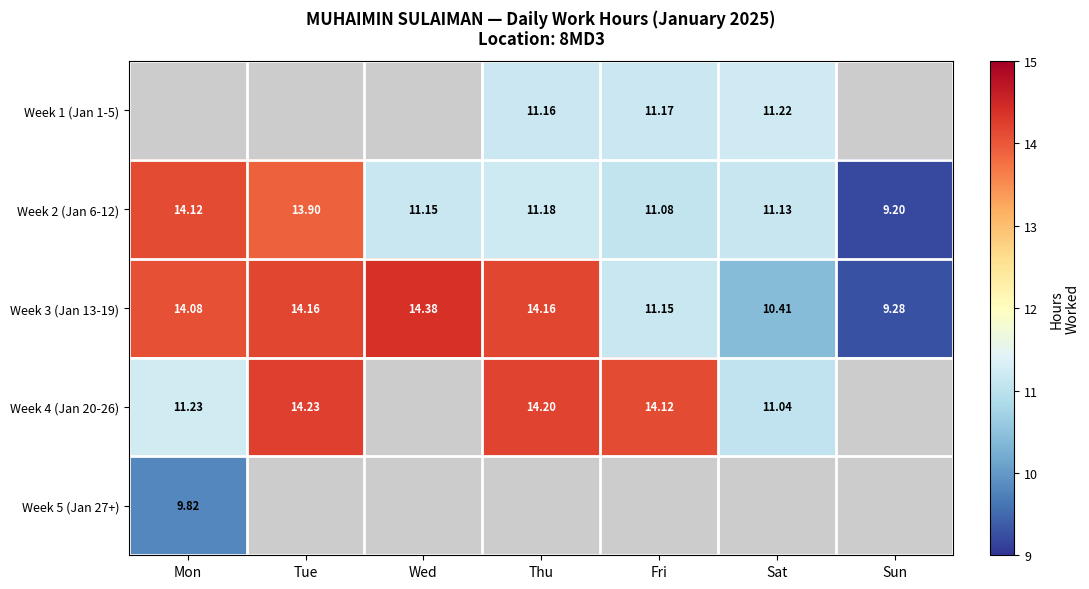

At which label is Week 2 (Jan 6-12) closest to 11?

Fri